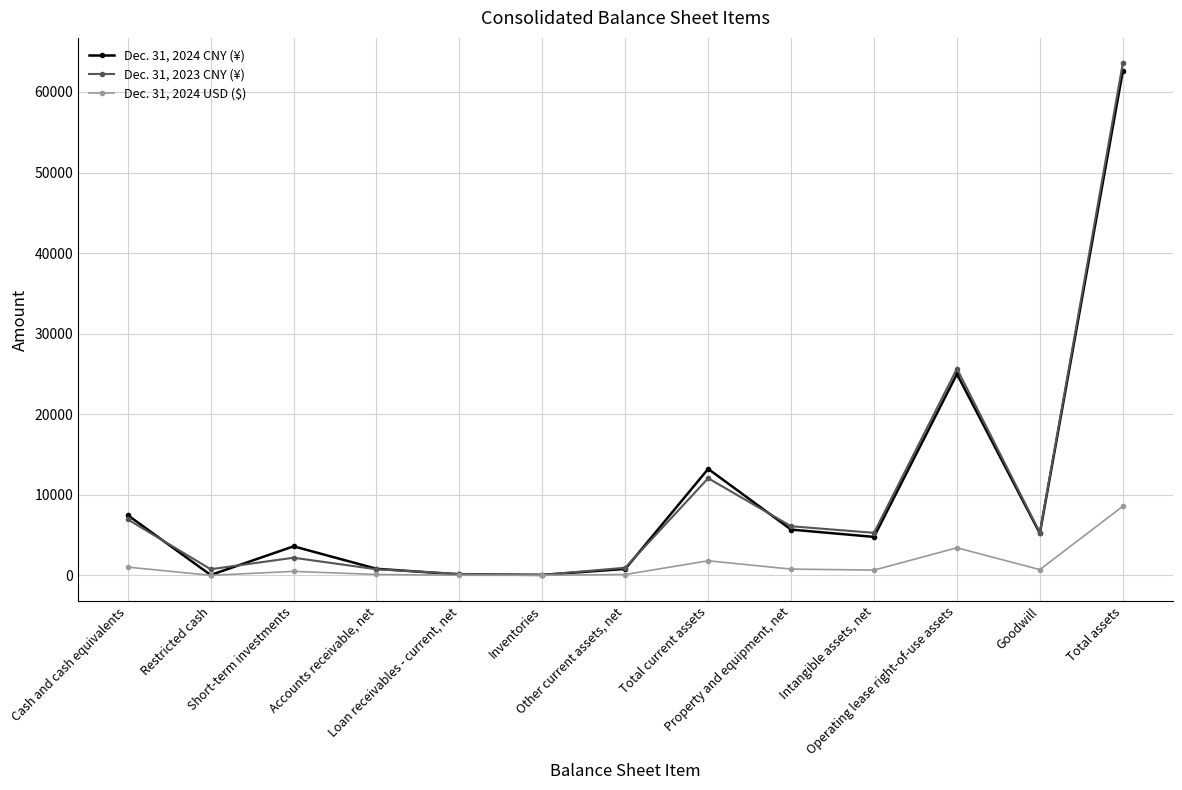

List the series in order of their peak value, lowest first.

Dec. 31, 2024 USD ($), Dec. 31, 2024 CNY (¥), Dec. 31, 2023 CNY (¥)